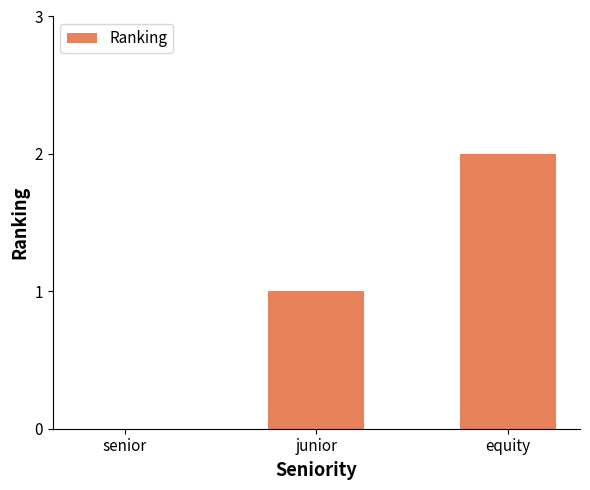

The chart shows a value of 0 at junior. True or false?

False